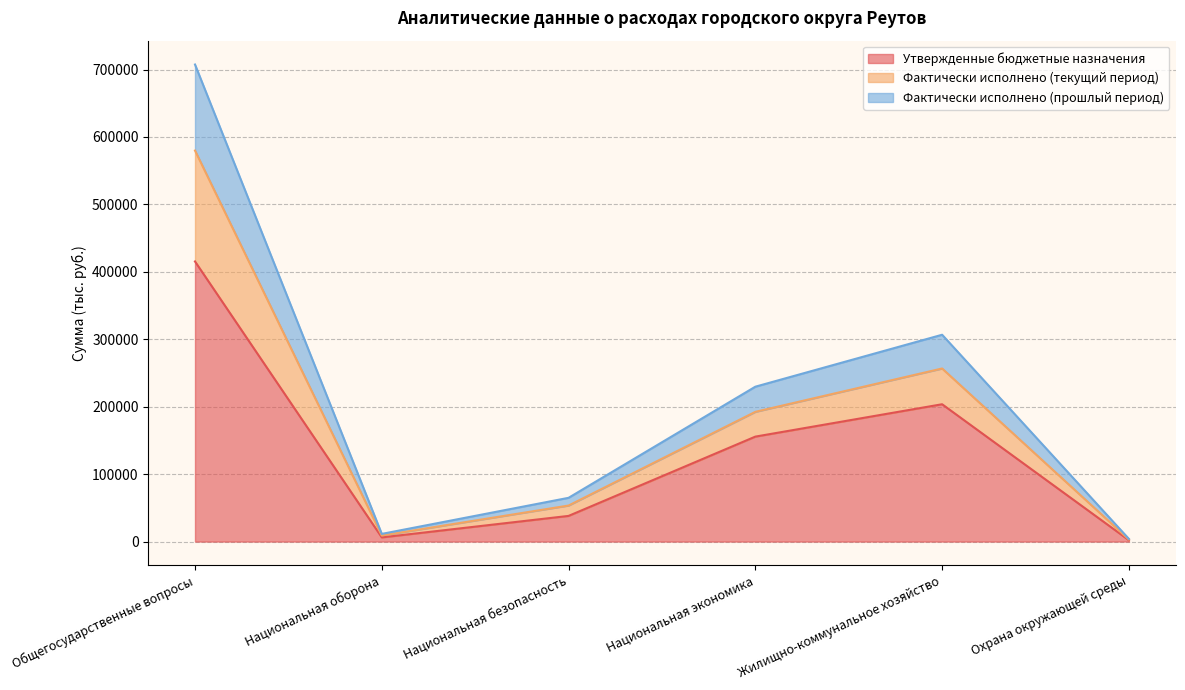

At how many categories does at least one series exceed 222502?

3